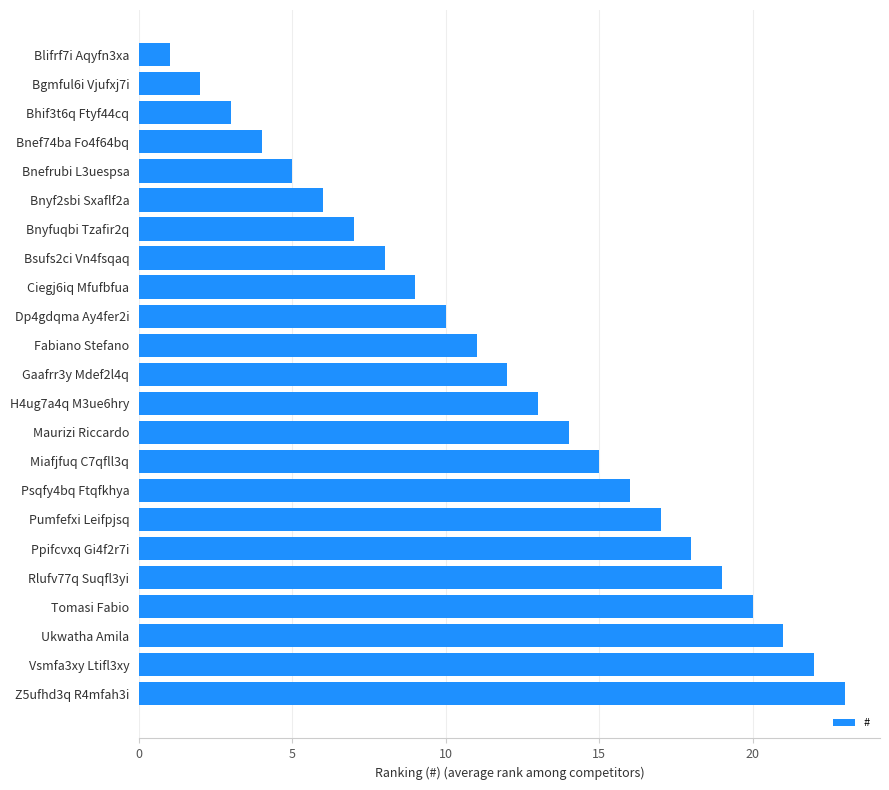

Between Vsmfa3xy Ltifl3xy and Blifrf7i Aqyfn3xa, which is larger?

Vsmfa3xy Ltifl3xy